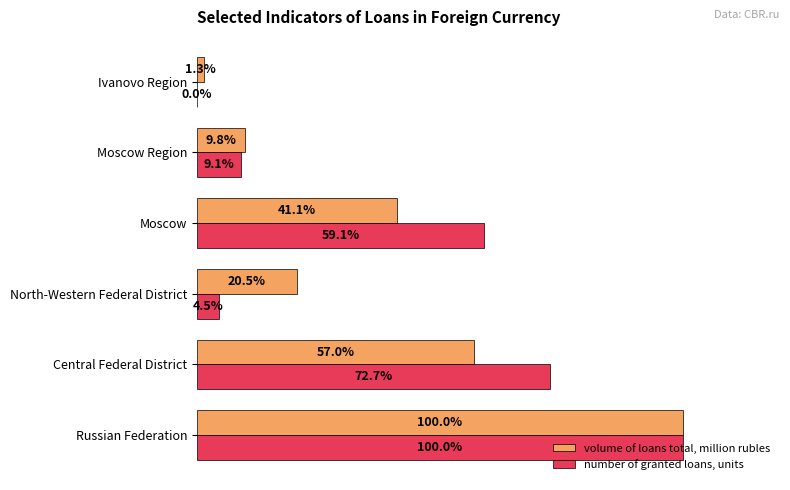

Which category has the highest value in the volume of loans total, million rubles series?

Russian Federation